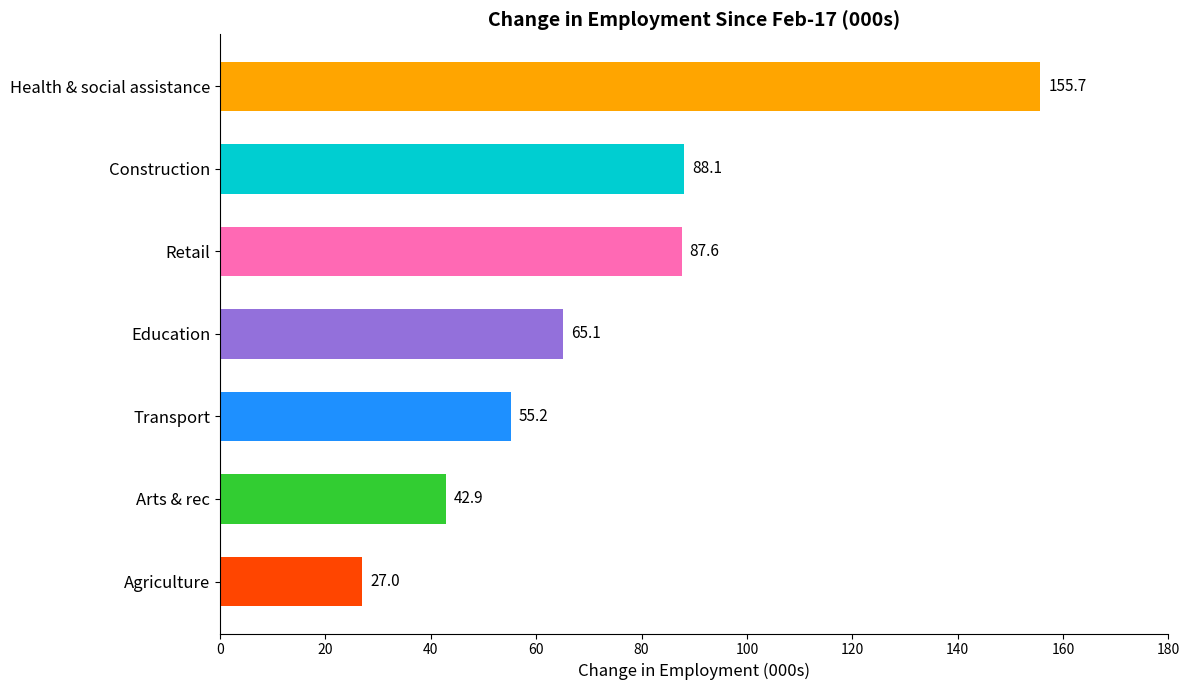

How many data points are above 65?

4